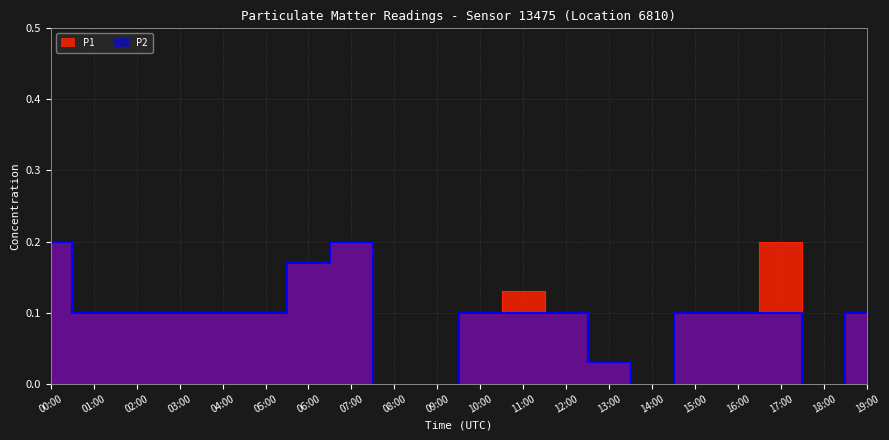

Reading left to right, what are all the values shown in this chart?

P1: 0.2	0.1	0.1	0.1	0.1	0.1	0.2	0.2	0.0	0.0	0.1	0.1	0.1	0.0	0.0	0.1	0.1	0.2	0.0	0.1
P2: 0.2	0.1	0.1	0.1	0.1	0.1	0.2	0.2	0.0	0.0	0.1	0.1	0.1	0.0	0.0	0.1	0.1	0.1	0.0	0.1